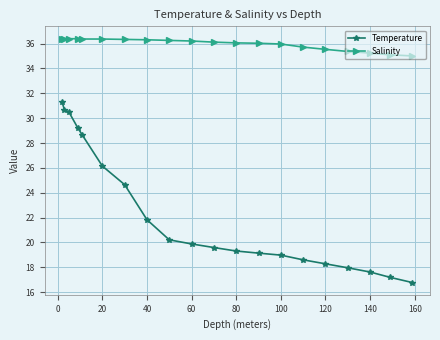

Which series has the largest range (max minus min)?

Temperature